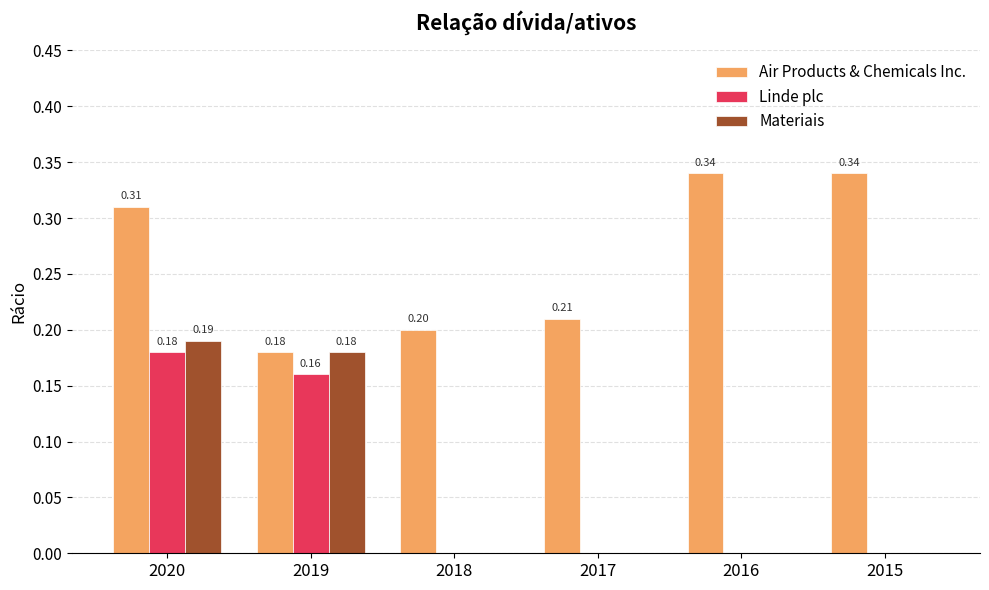

Is the value of Air Products & Chemicals Inc. at 2015 greater than the value of Materiais at 2019?

Yes